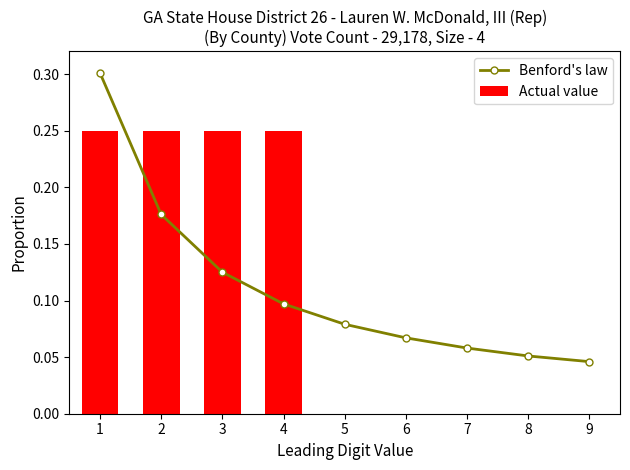

Rank the series at 4 from highest to lowest value.

Actual value, Benford's law